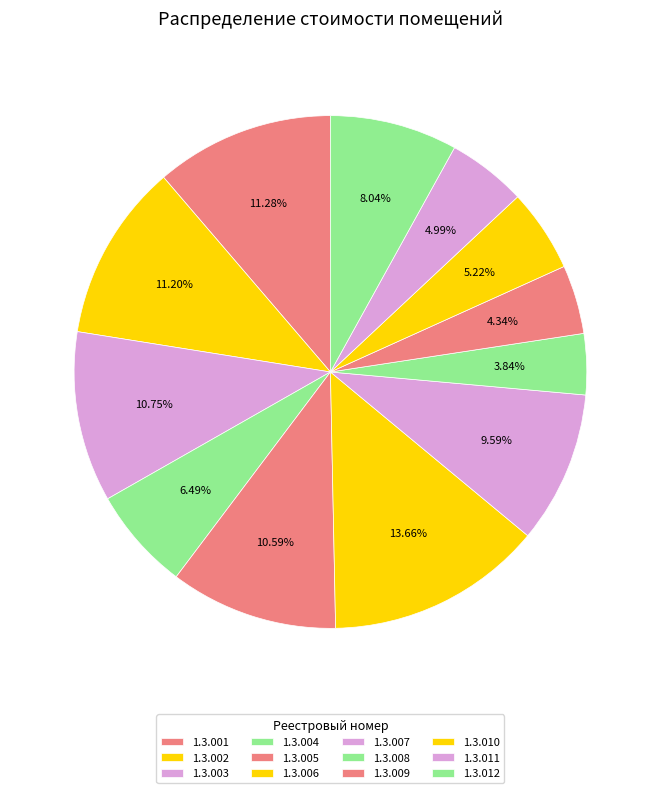

How many segments does this pie chart have?

12